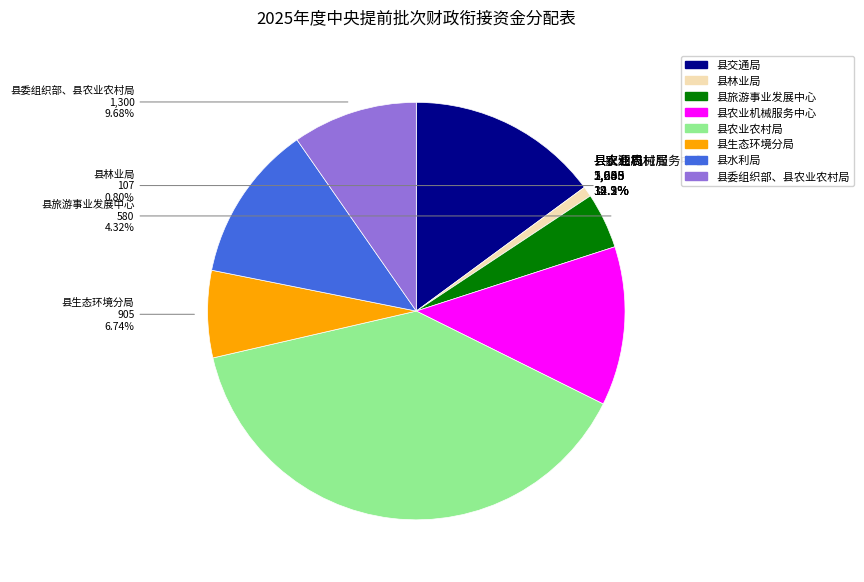

True or false: 县委组织部、县农业农村局 accounts for 1% of the total.

False